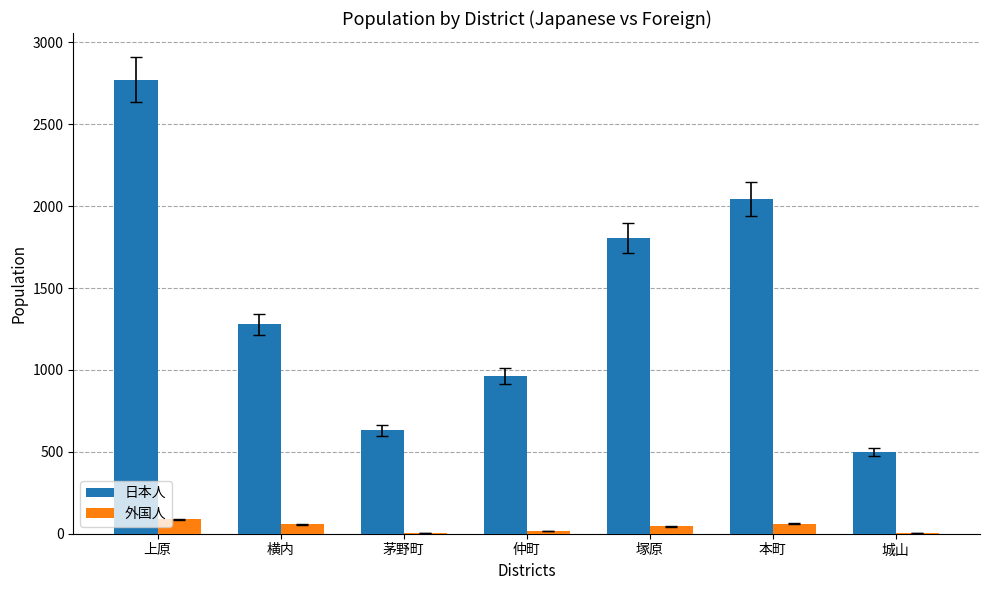

At which category is the sum across all series the highest?

上原